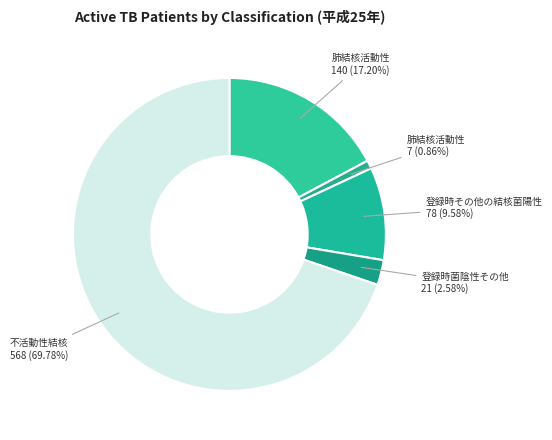

Count the number of slices in the pie.

5